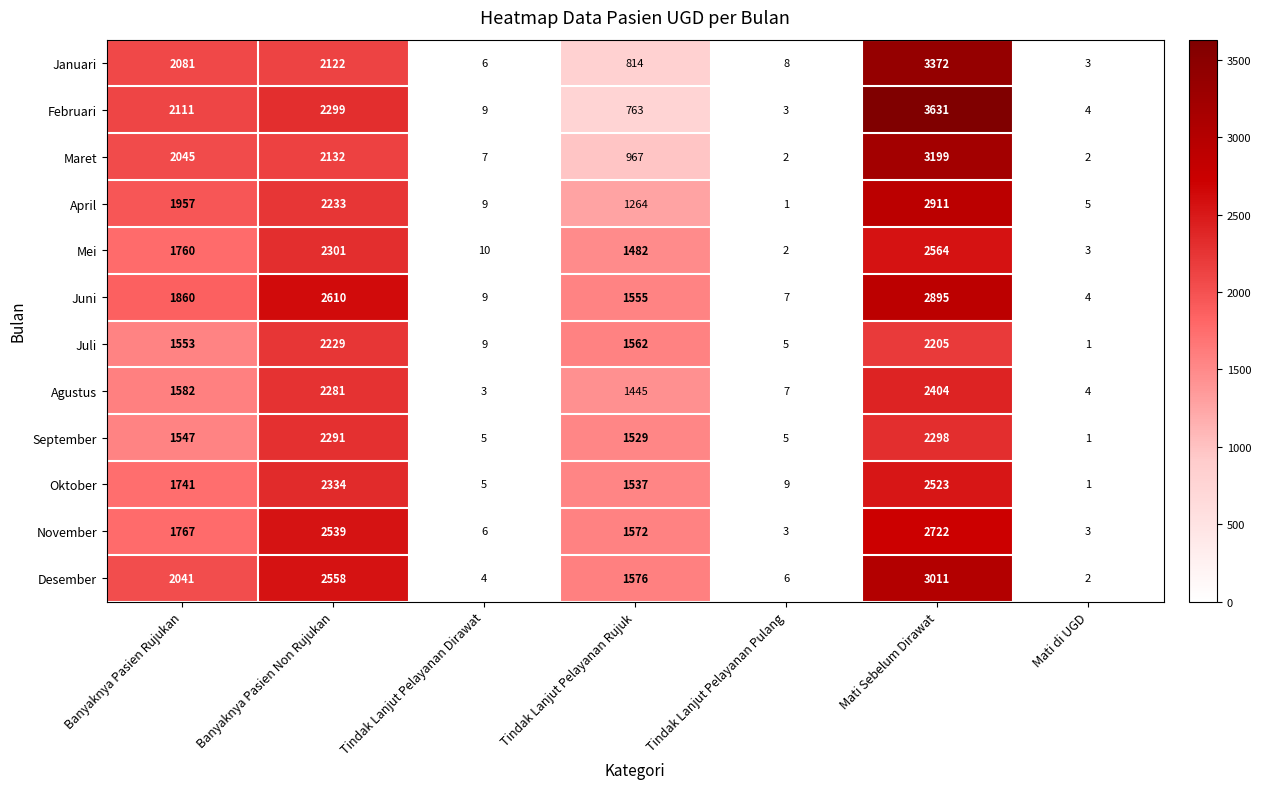

Is it true that April equals 0 at Tindak Lanjut Pelayanan Pulang?

False